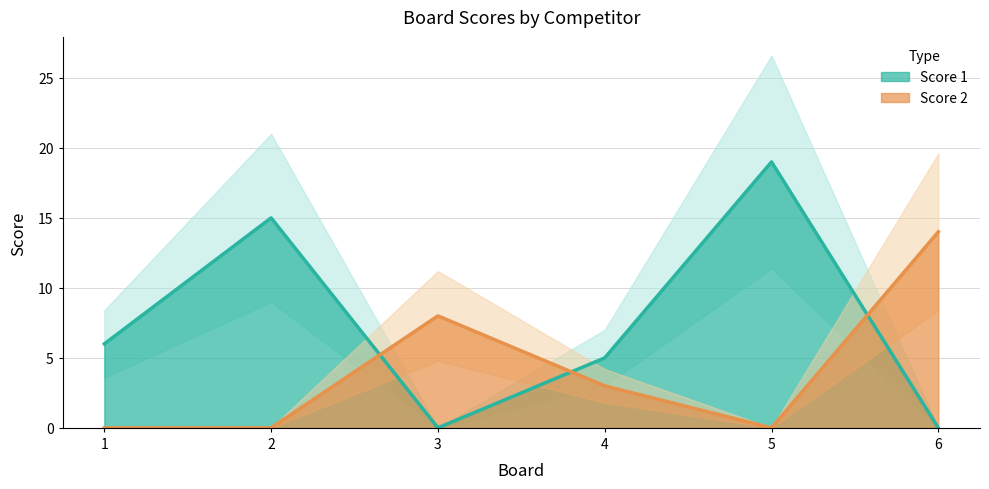

What is the value of the Score 2 point at the 4th from the left?

3